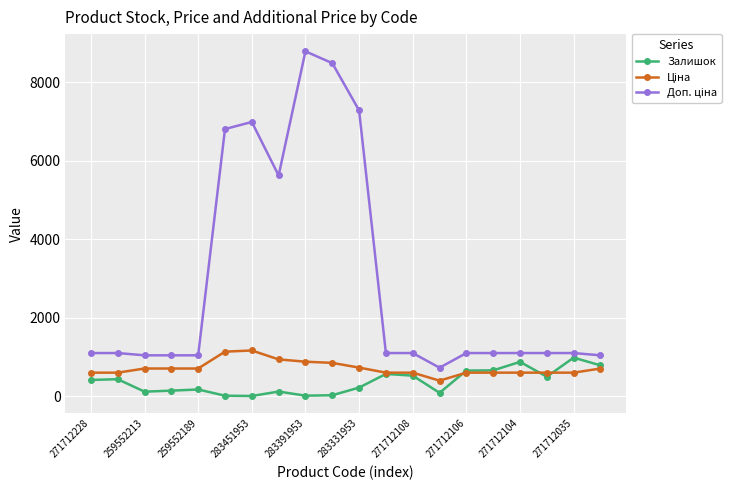

At how many categories does at least one series exceed 1849?

6